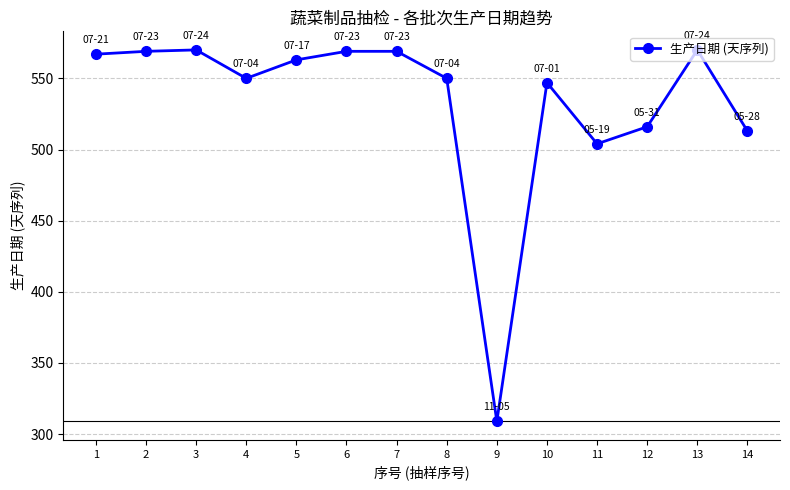

What is the value of the 14th point from the left?

513